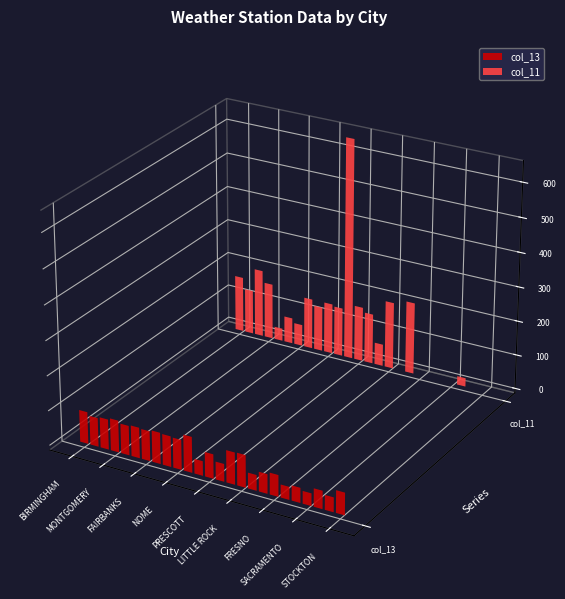

What is the difference between the highest and lowest values at FAIRBANKS?

86.0